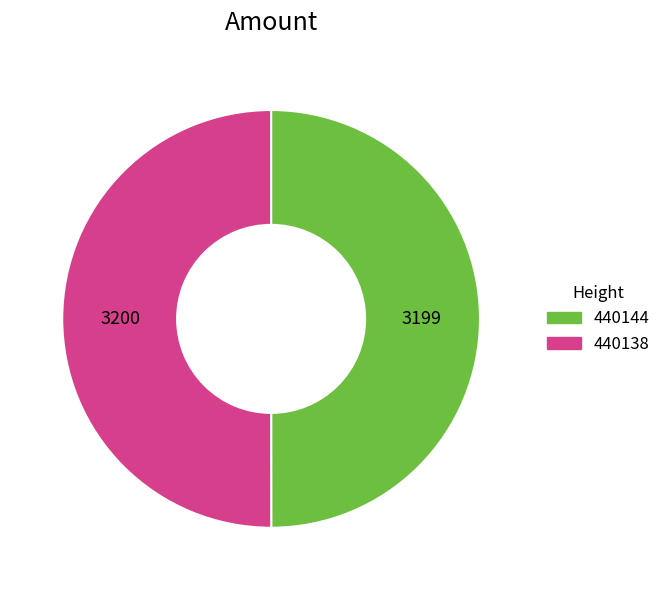

What is the ratio of the value at 440138 to the value at 440144?

1.0